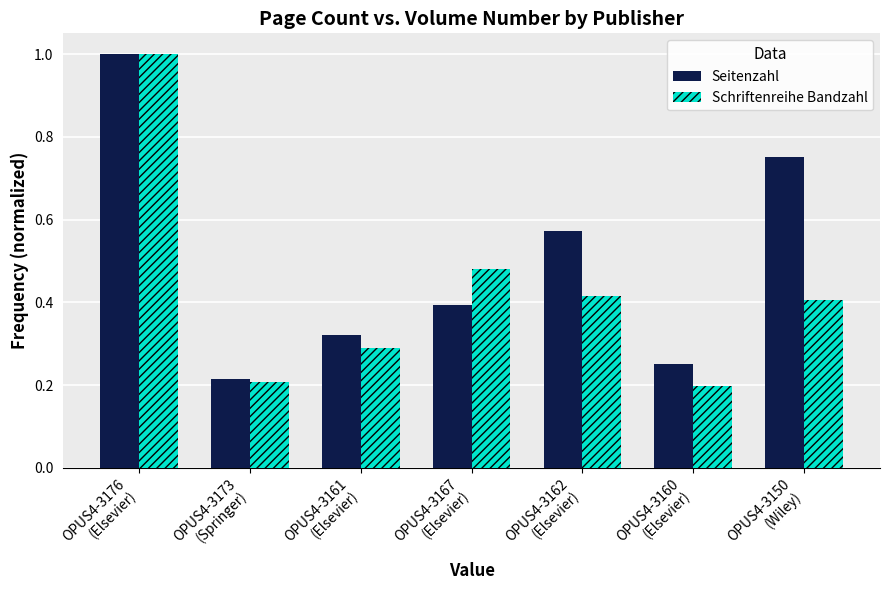

At how many categories does at least one series exceed 0?

7